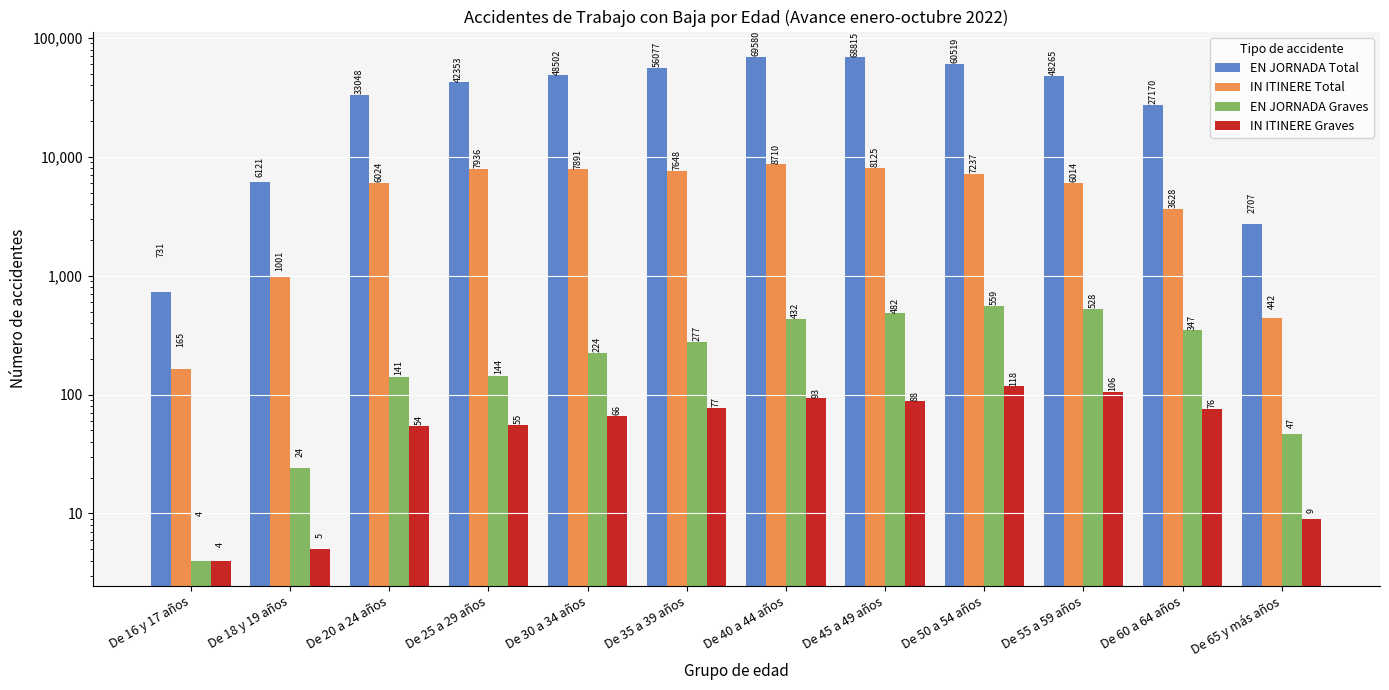

Is the value of IN ITINERE Total at De 50 a 54 años greater than the value of IN ITINERE Graves at De 40 a 44 años?

Yes